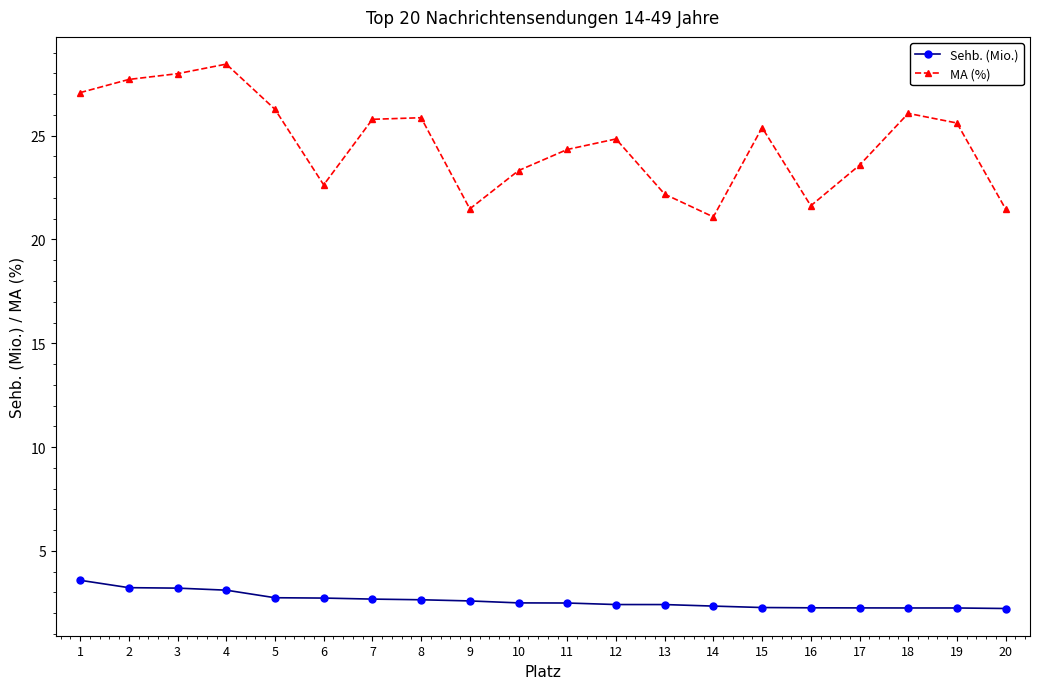

Does the chart have visible grid lines?

No